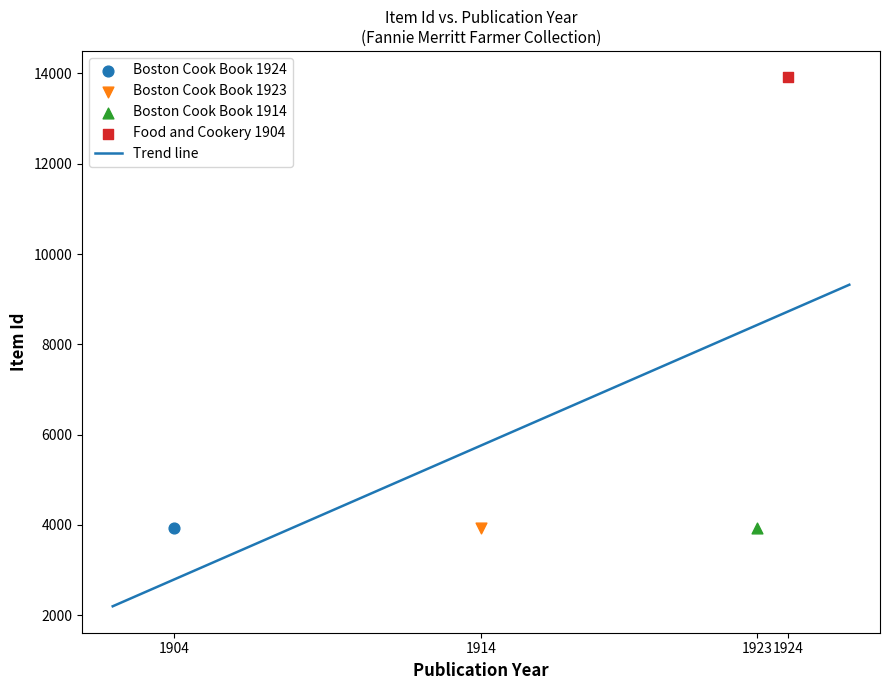

What is the total value across all series at Boston Cook Book 1923?

5846